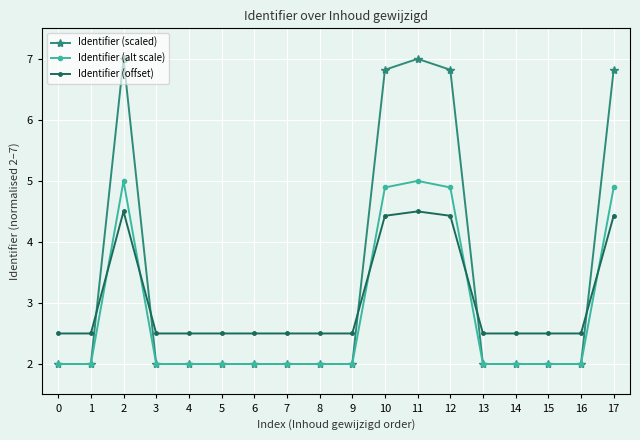

What is the value of the Identifier (scaled) point at the 17th from the left?

2.0